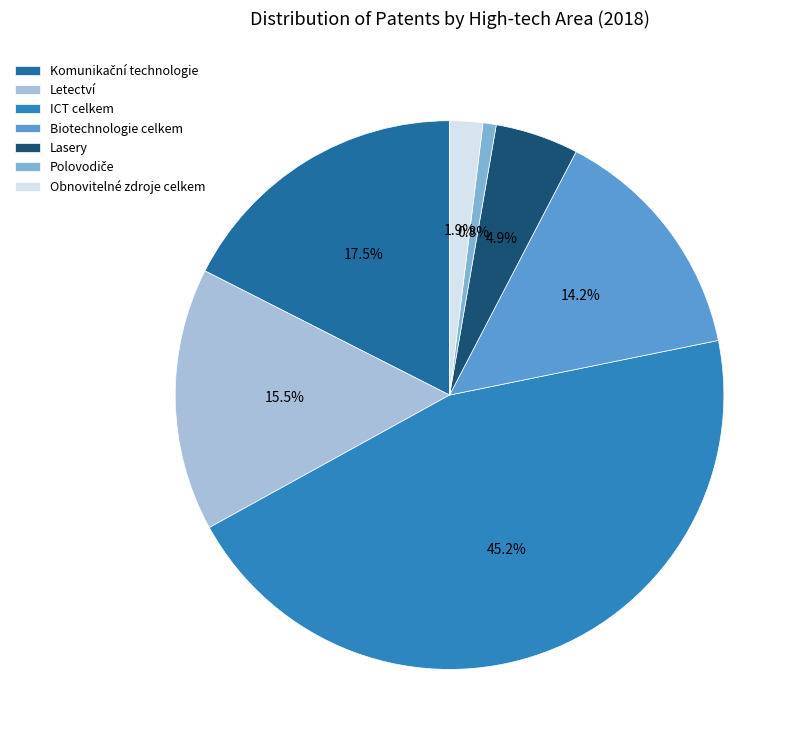

Does Lasery account for over 50% of the chart?

No